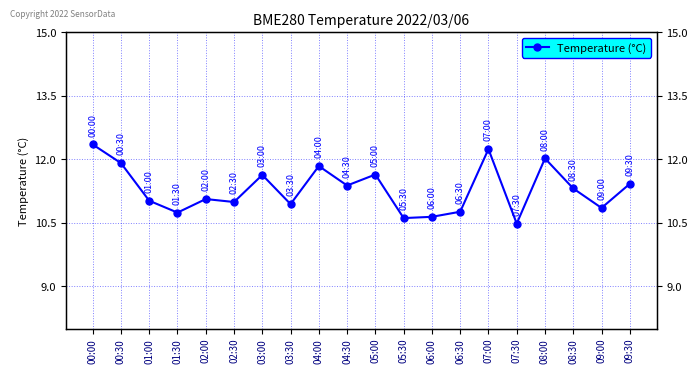

What is the change in value from 02:30 to 06:00?

-0.3